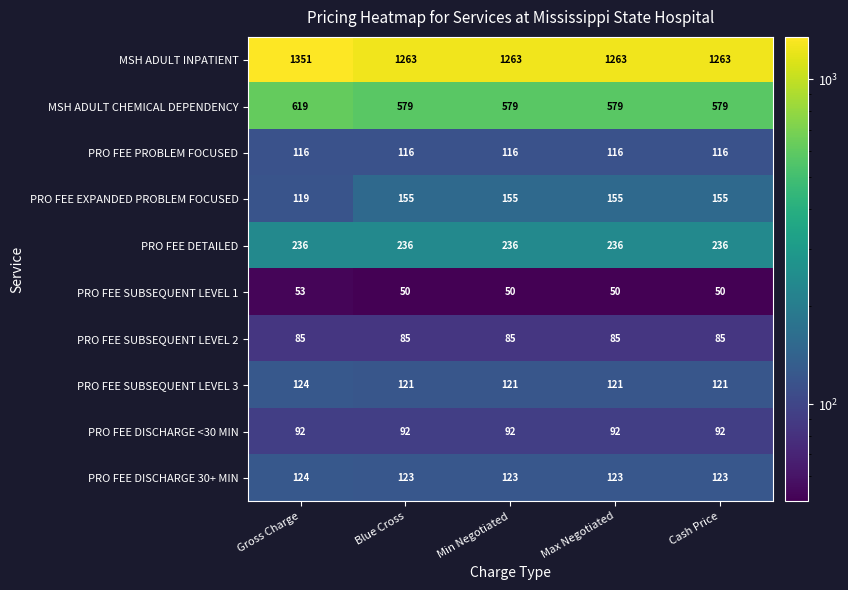

The value of MSH ADULT INPATIENT at Cash Price is 1263. True or false?

True